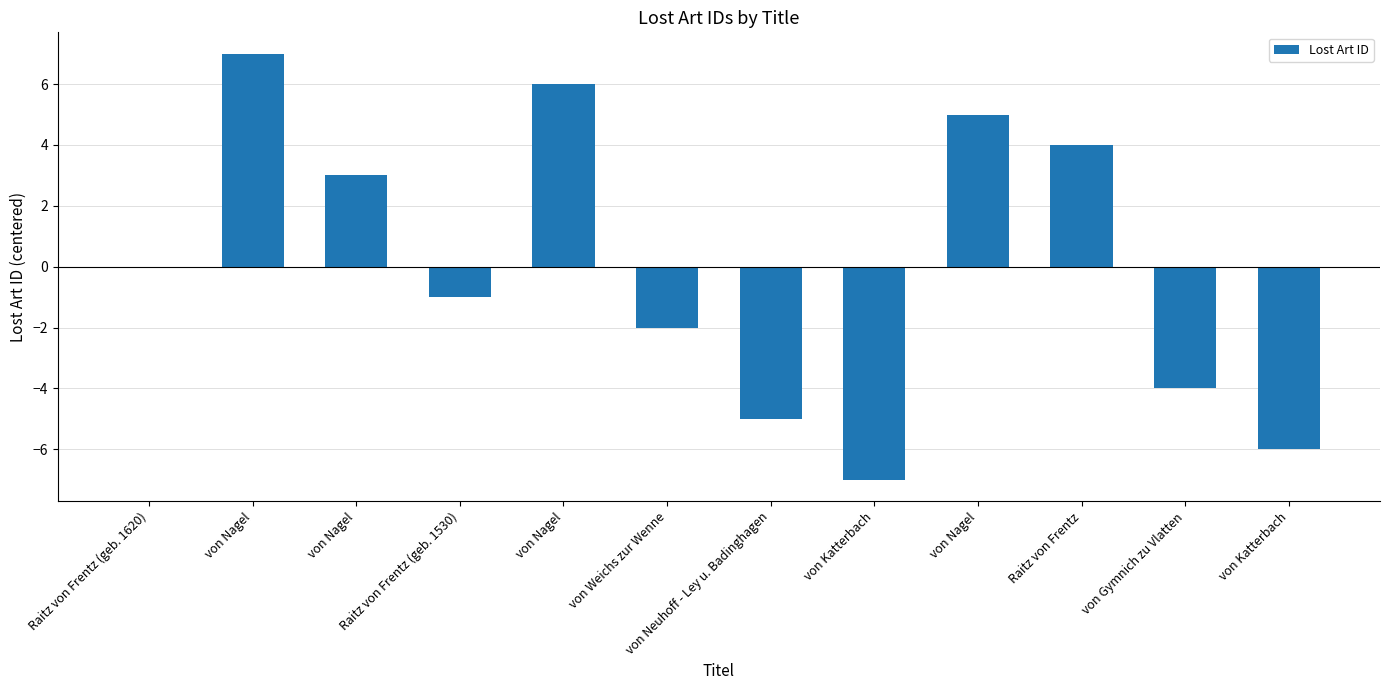

Count the number of data series in this chart.

1